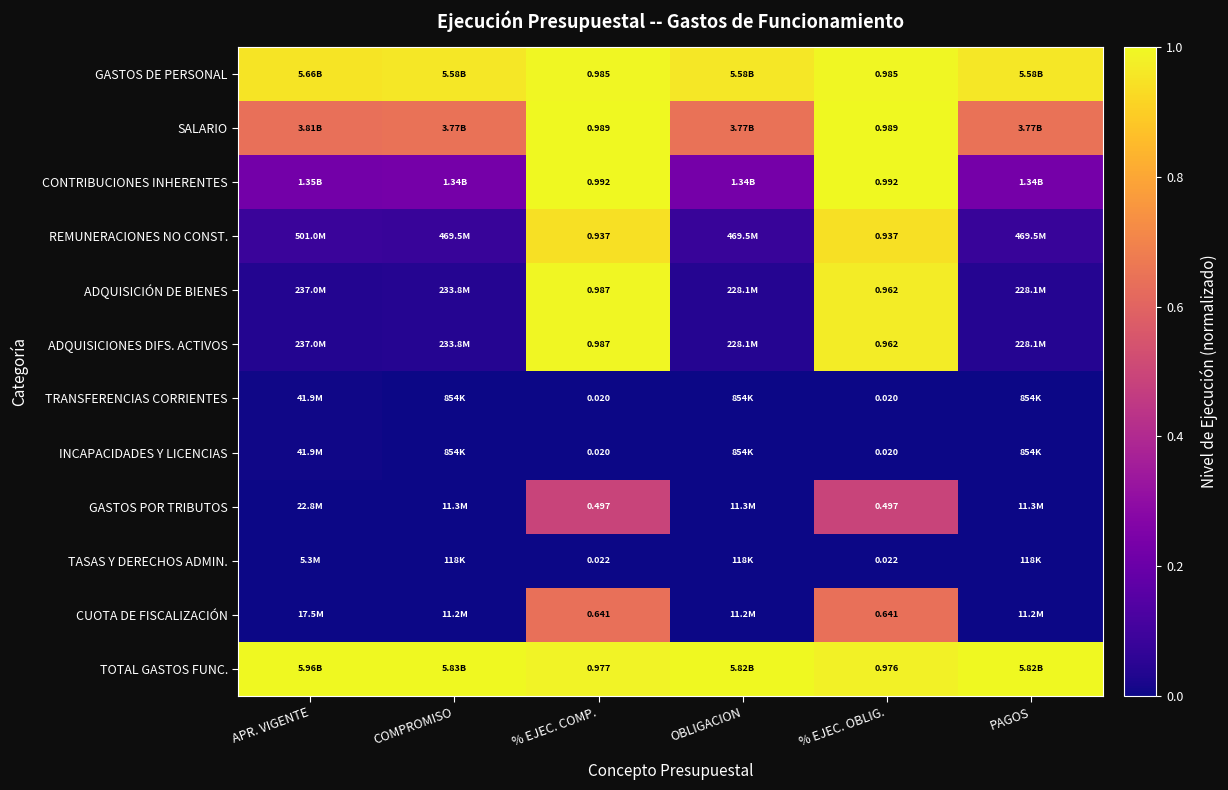

Which series has the largest total across all categories?

TOTAL GASTOS FUNC.